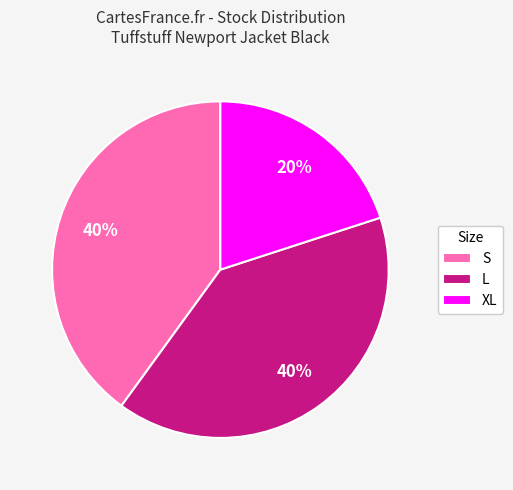

To the nearest percent, what is the difference between the largest and smallest slice percentages?

20%